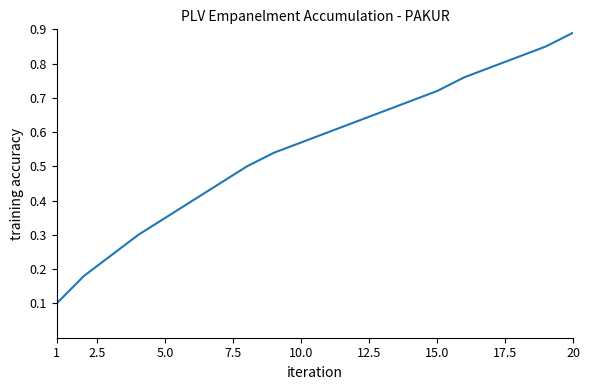

Does the chart display data point markers on the line(s)?

No